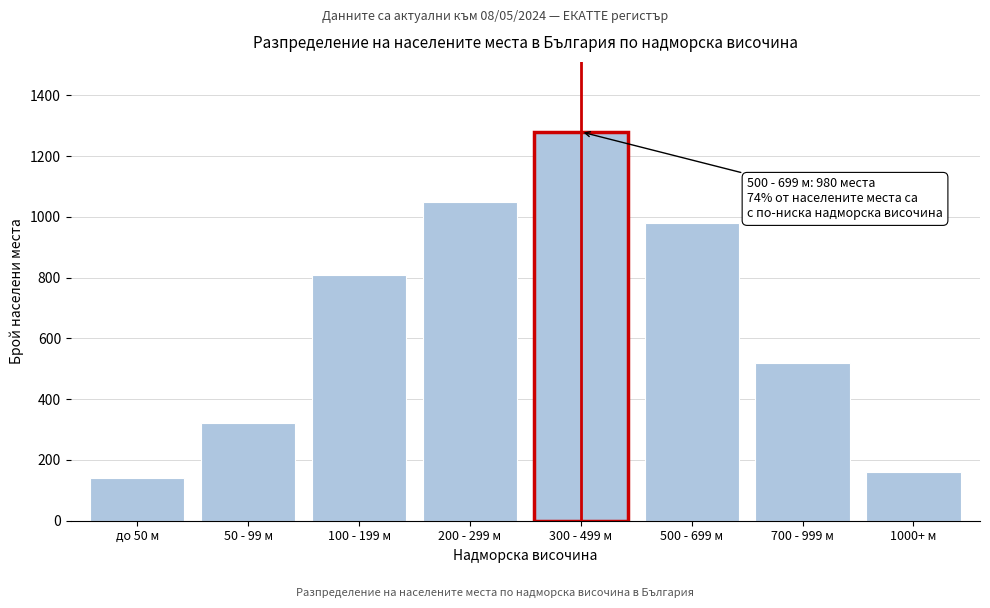

Reading right to left, extract all data points from this chart.

1000+ м=159	700 - 999 м=520	500 - 699 м=980	300 - 499 м=1280	200 - 299 м=1050	100 - 199 м=810	50 - 99 м=320	до 50 м=140